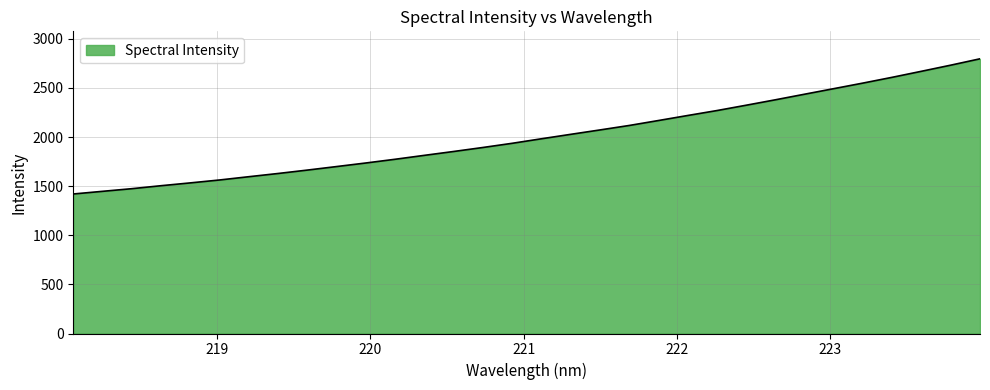

What is the smallest value displayed?

1420.6